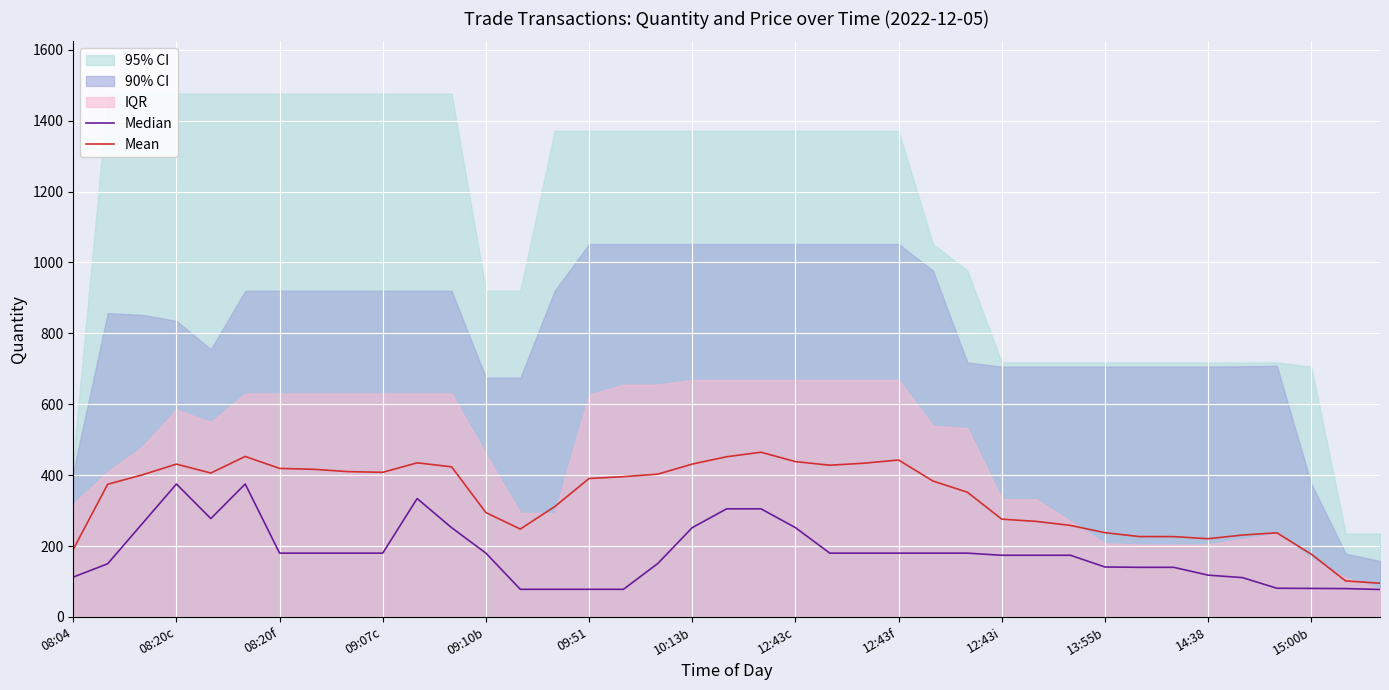

How many values in the Mean series are below 390?

19